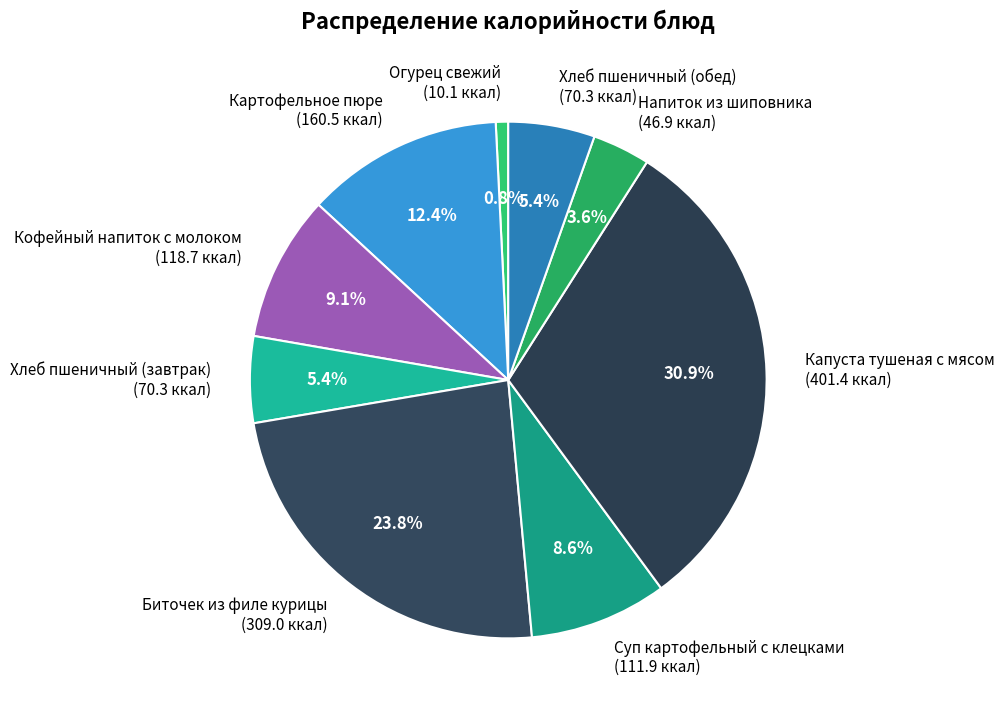

Is Биточек из филе курицы the majority of the pie?

No